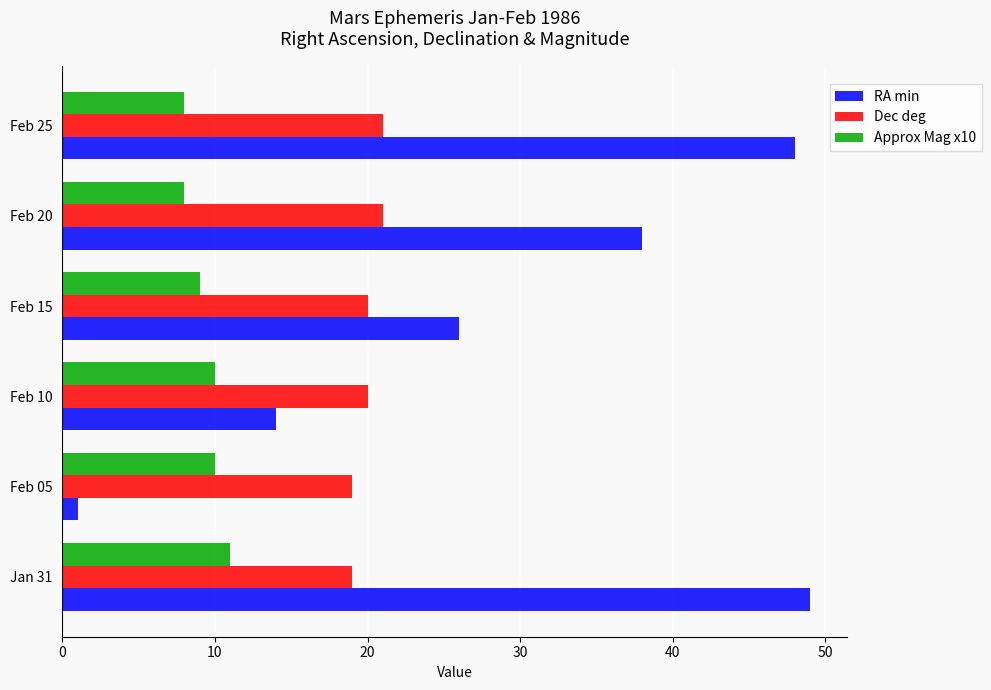

Is it true that Approx Mag x10 equals 8 at Feb 20?

True